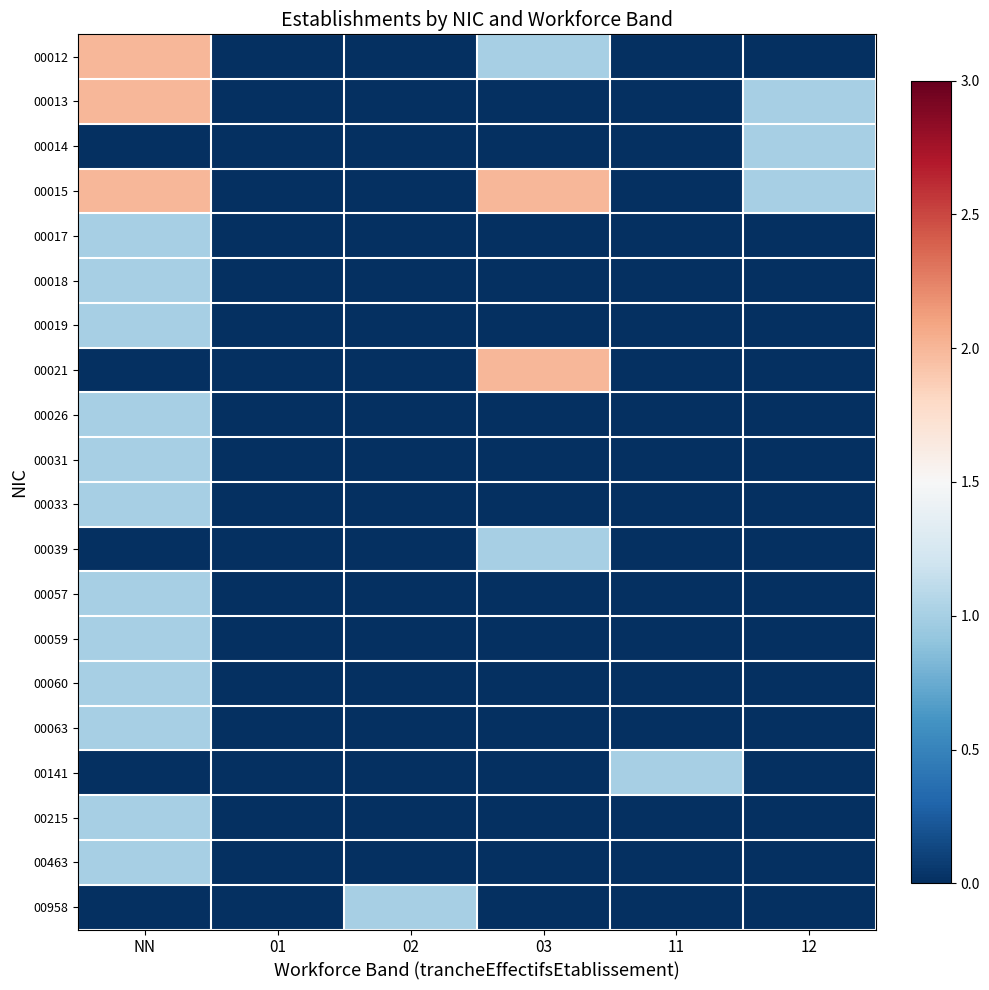

What is the difference between the highest and lowest values at 03?

2